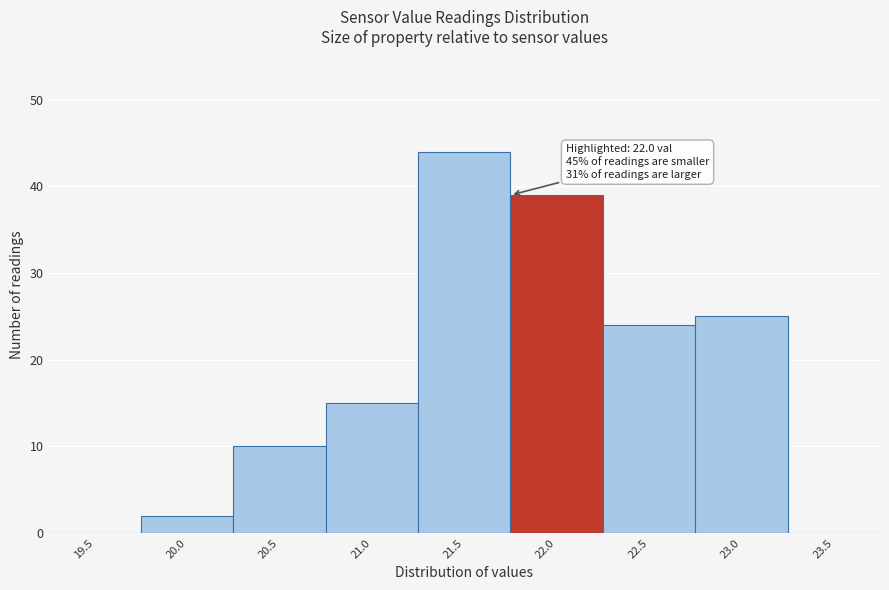

Reading left to right, what are all the values shown in this chart?

19.5=0	20.0=2	20.5=10	21.0=15	21.5=44	22.0=39	22.5=24	23.0=25	23.5=0